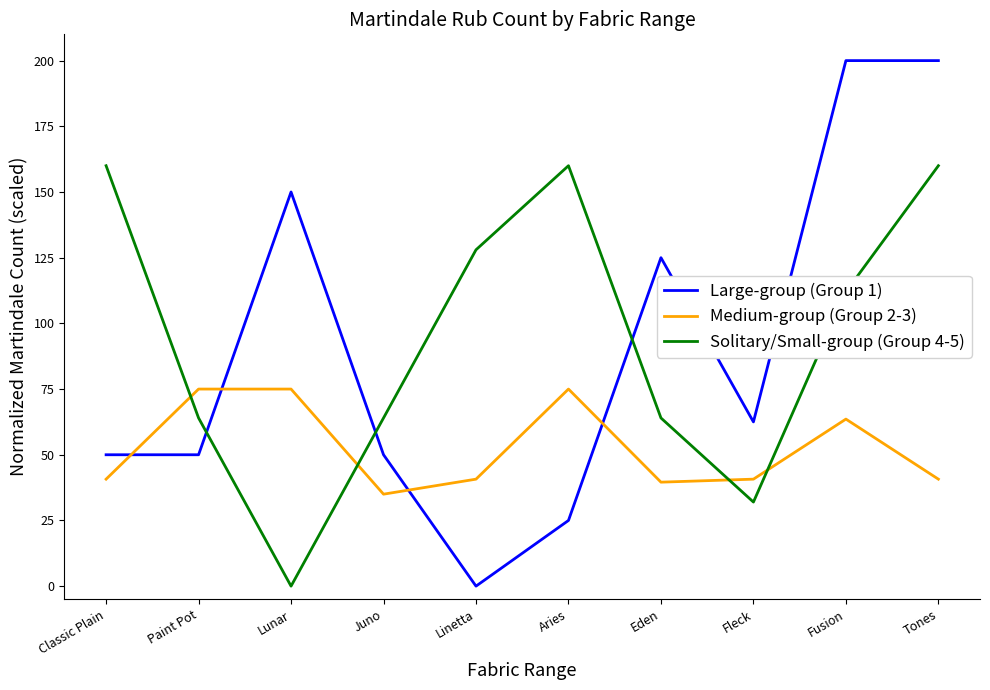

Reading left to right, transcribe all the data shown in this chart.

Large-group (Group 1): Classic Plain=50.0	Paint Pot=50.0	Lunar=150.0	Juno=50.0	Linetta=0.0	Aries=25.0	Eden=125.0	Fleck=62.5	Fusion=200.0	Tones=200.0
Medium-group (Group 2-3): Classic Plain=40.7	Paint Pot=75.0	Lunar=75.0	Juno=35.0	Linetta=40.7	Aries=75.0	Eden=39.6	Fleck=40.7	Fusion=63.6	Tones=40.7
Solitary/Small-group (Group 4-5): Classic Plain=160.0	Paint Pot=64.0	Lunar=0.0	Juno=64.0	Linetta=128.0	Aries=160.0	Eden=64.0	Fleck=32.0	Fusion=112.0	Tones=160.0